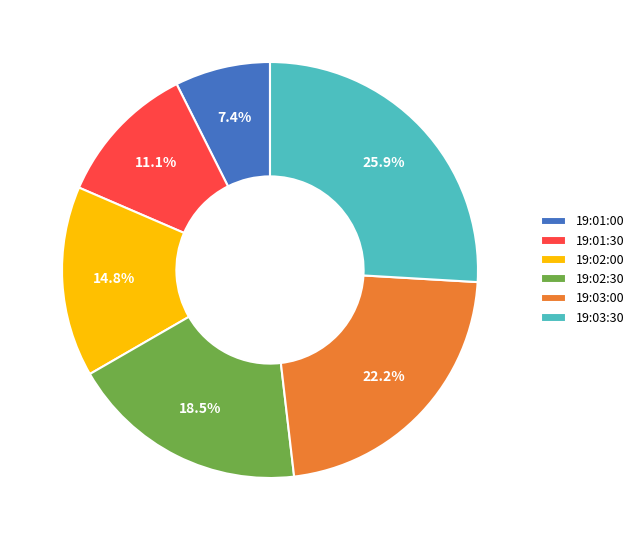

Approximately how many times larger is the value at 19:03:00 compared to 19:01:30?

2.0